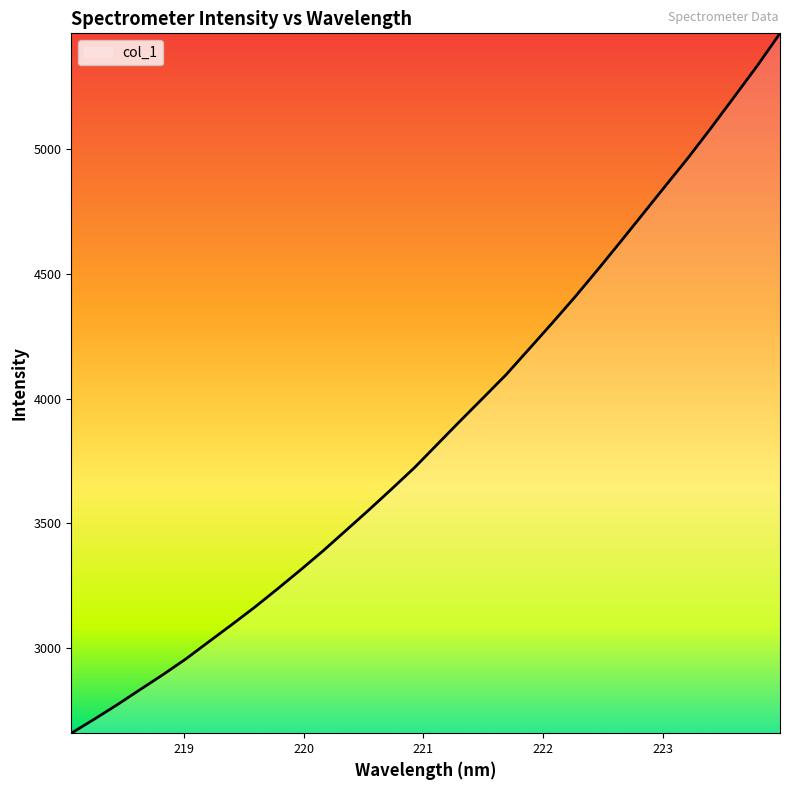

What is the maximum value shown in the chart?

5466.0